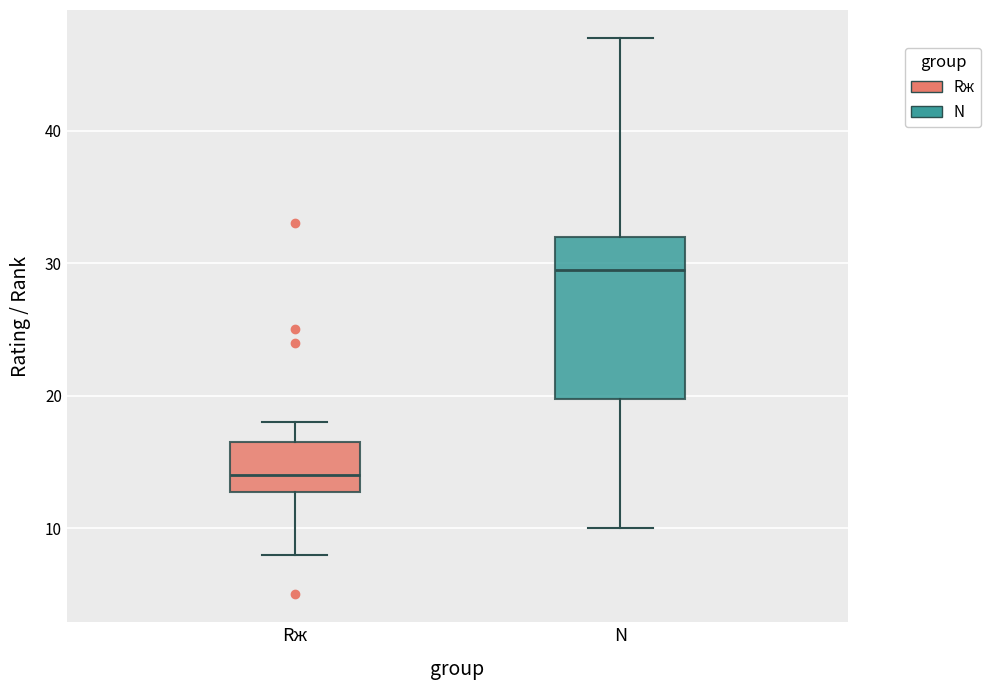

Reading left to right, transcribe this box plot: for each box, give where its median line is, the range the box spans, and where its two whiskers end, as read against the y-axis. The values are not printed on the chart, so give them approximately, as read against the axis.

Rж: median 14, box 13 to 17, whiskers 8 to 18
N: median 30, box 20 to 32, whiskers 10 to 47